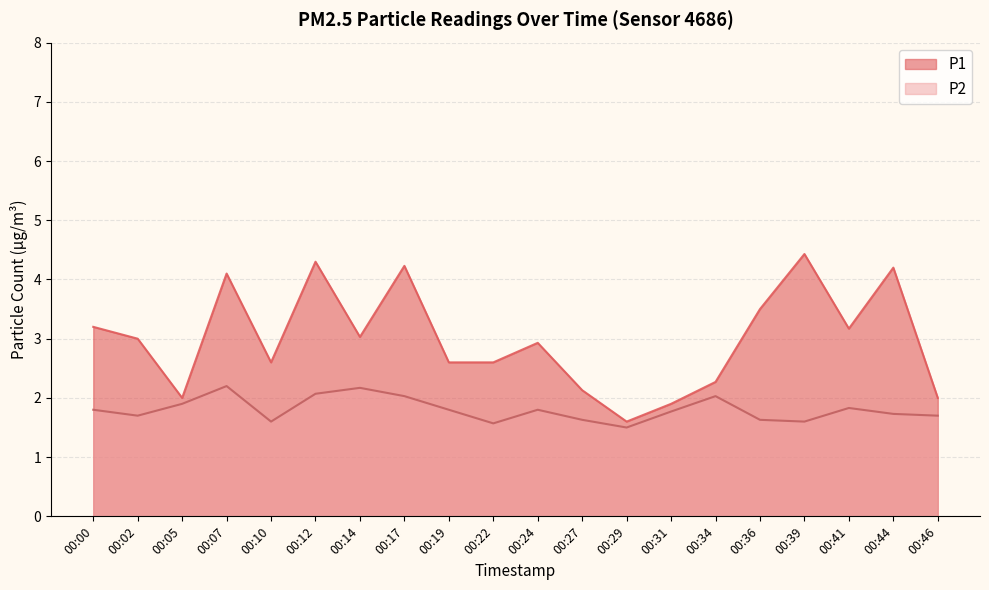

How many series are shown in this chart?

2